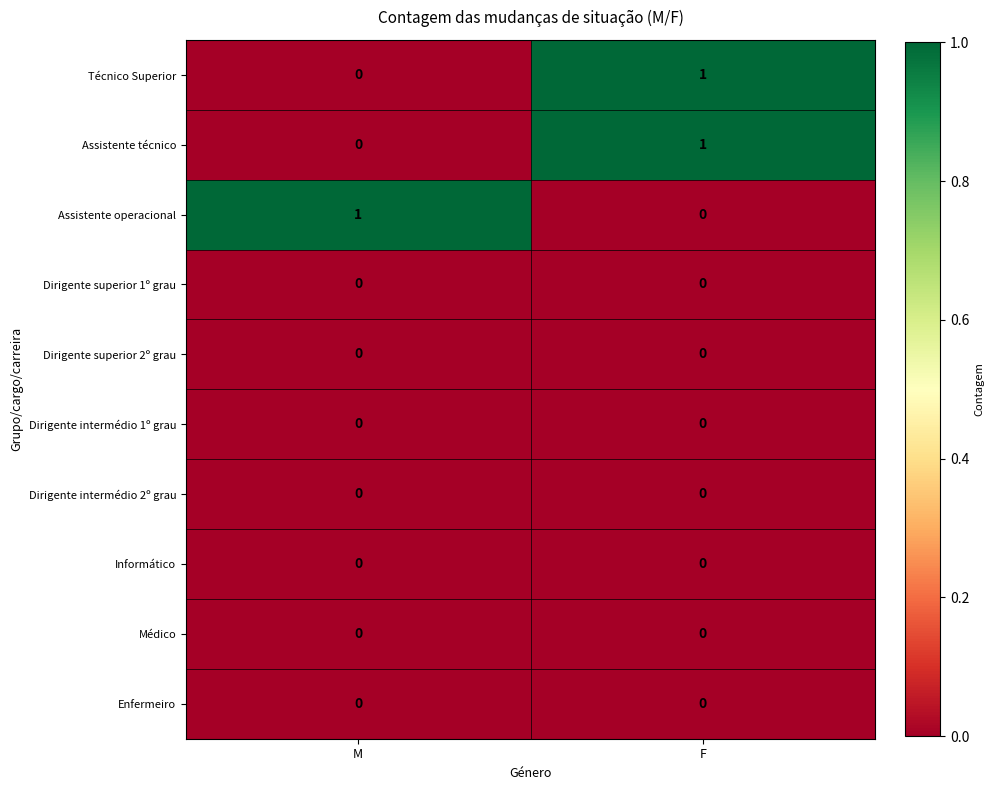

True or false: Dirigente intermédio 2º grau has a value of 0 at F.

True